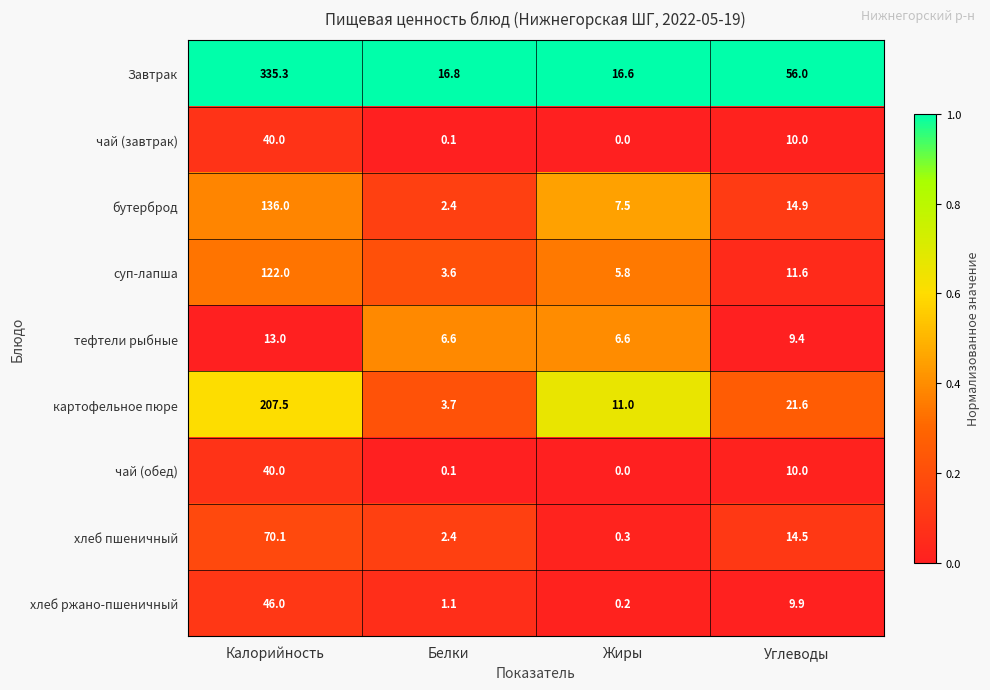

Which label corresponds to the smallest value in the chart?

Жиры